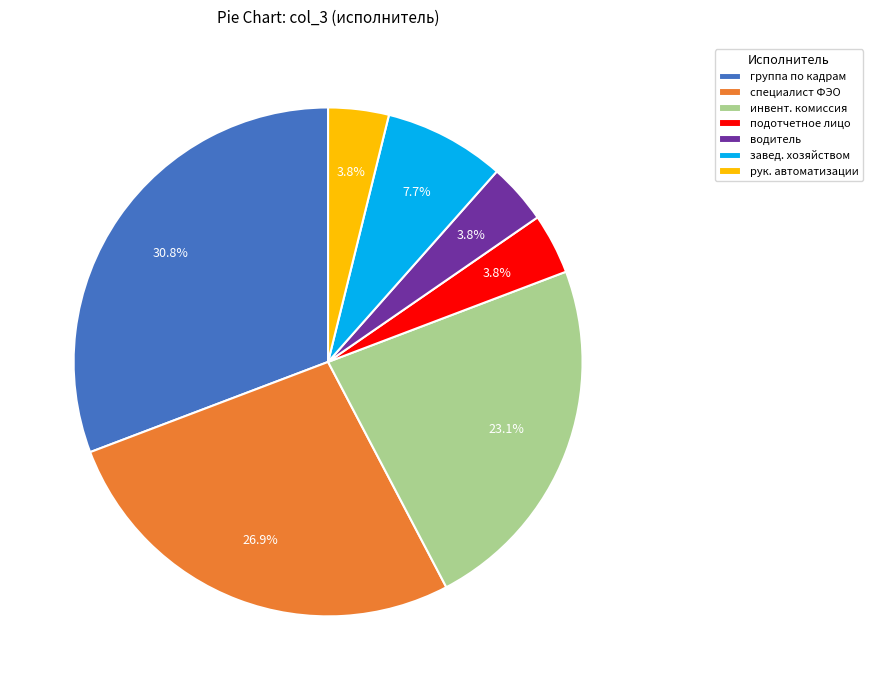

How many slices are in this pie chart?

7